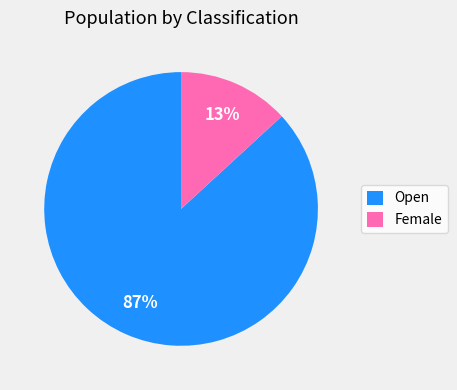

To the nearest percent, what is the combined percentage of Female and Open?

100%